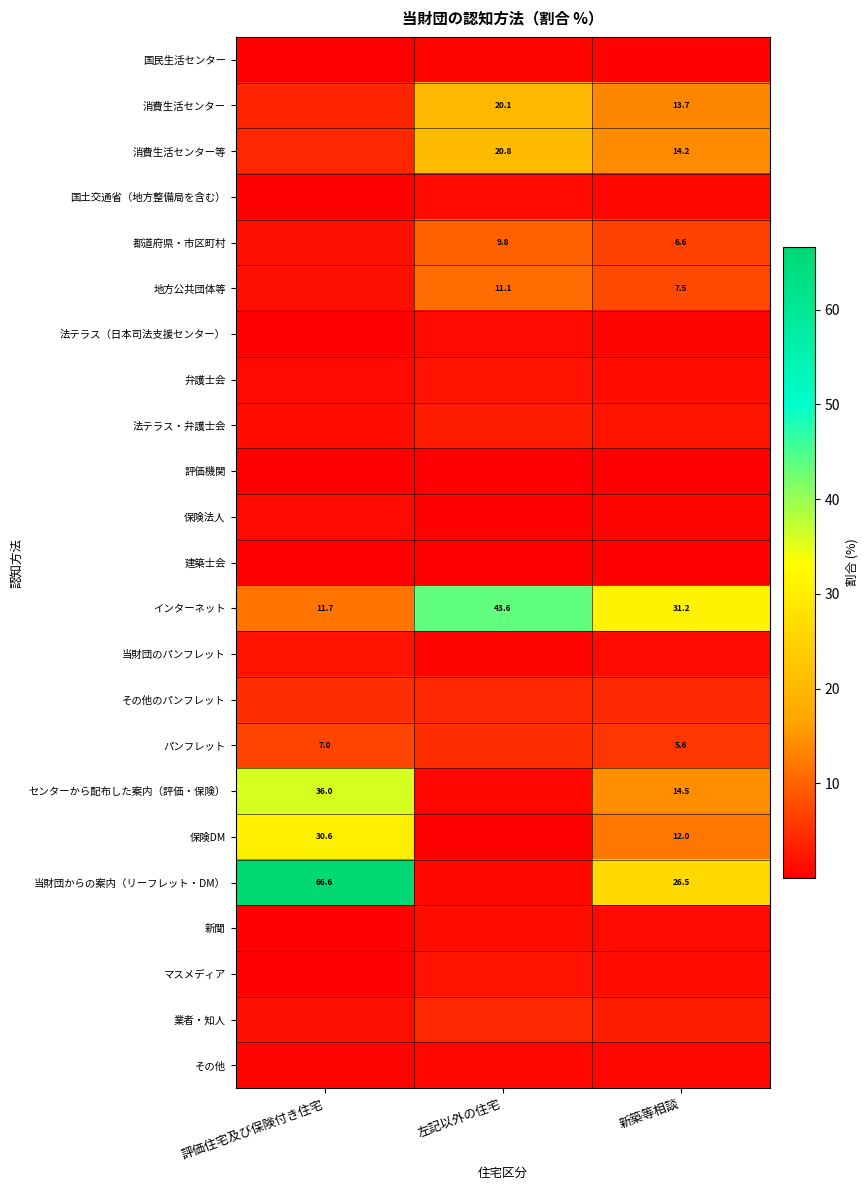

At which category is the sum across all series the highest?

評価住宅及び保険付き住宅